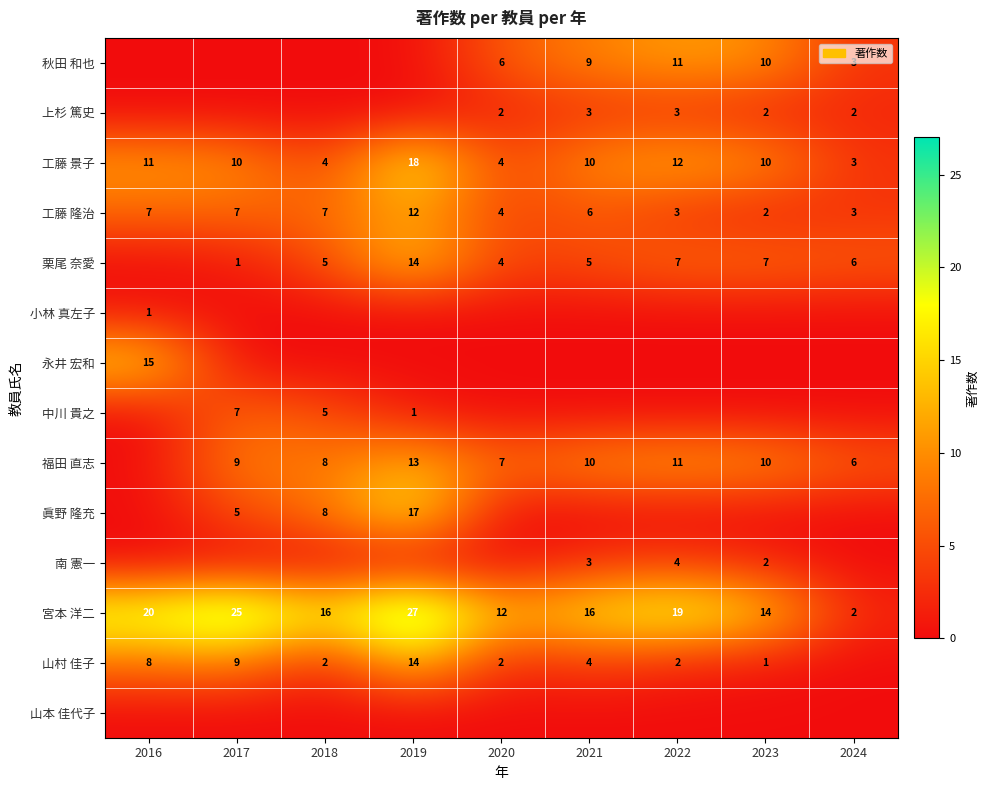

What is the spread (max minus min) of values at 2019?

27